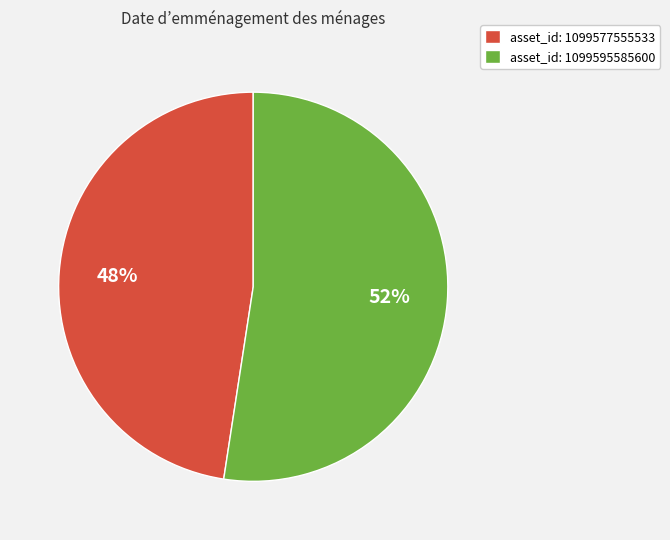

To the nearest percent, what is the average slice percentage?

50%